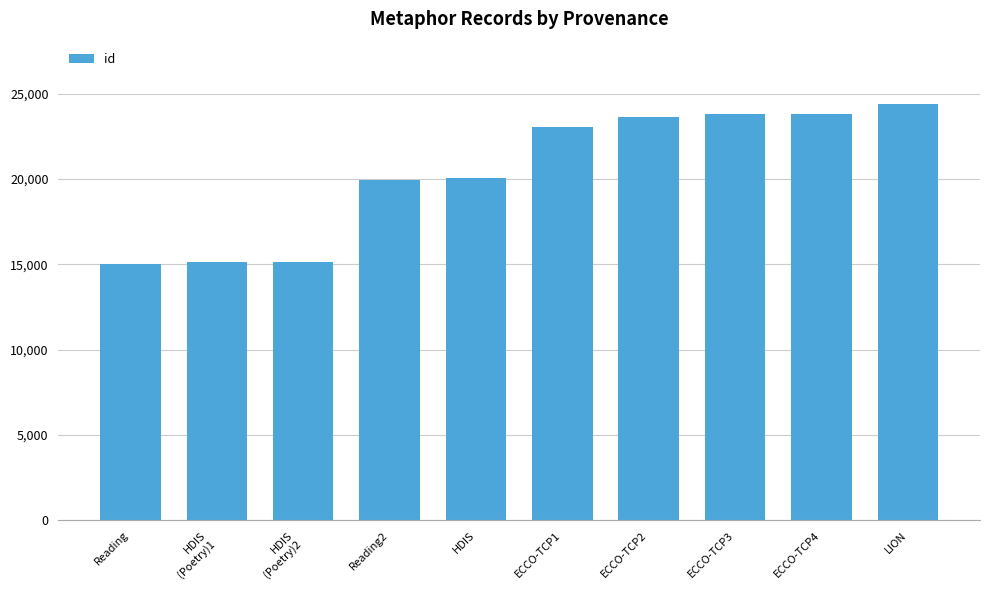

What is the difference between the second highest and minimum values?

8820